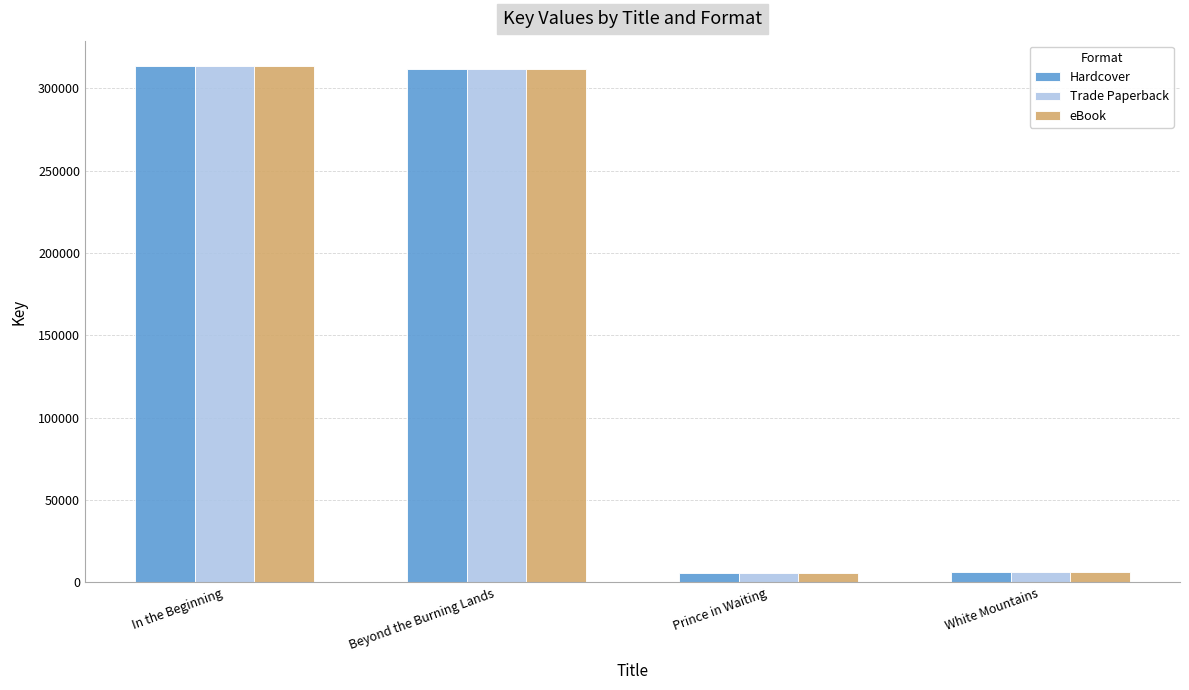

What is the average value of the eBook series?

159187